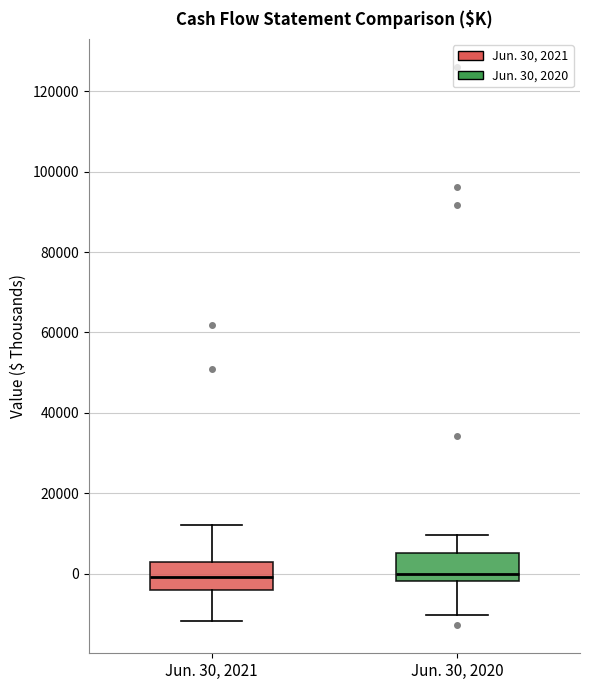

Reading left to right, read every box against the y-axis: the position of its median line, the range the box covers, and the ends of its whiskers. The values are not printed on the chart, so give them approximately, as read against the axis.

Jun. 30, 2021: median 0, box -4000 to 2000, whiskers -12000 to 12000
Jun. 30, 2020: median 0, box -2000 to 6000, whiskers -10000 to 10000